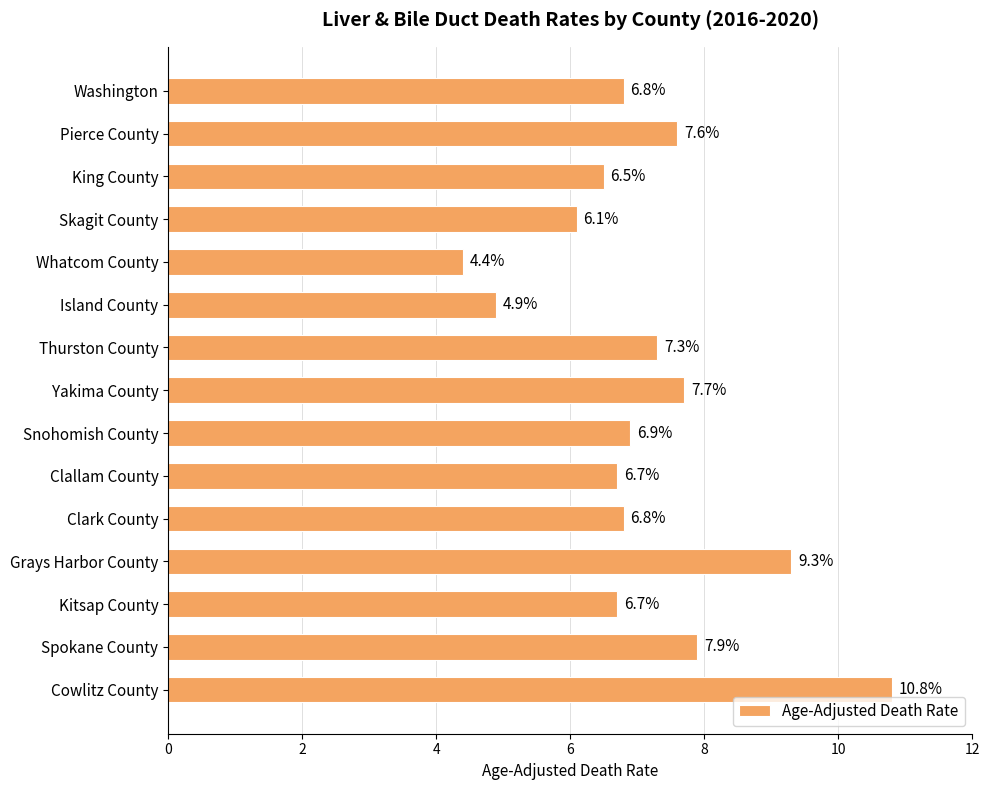

Between Spokane County and Thurston County, which is larger?

Spokane County